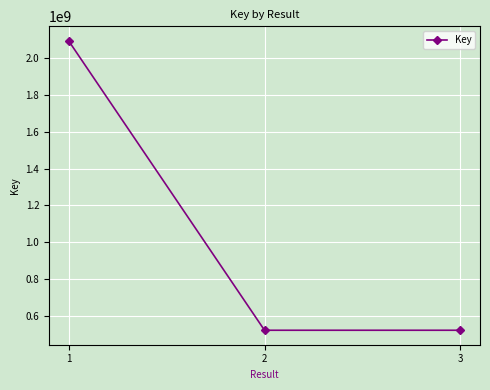

The value at 2 is 521099466. True or false?

True